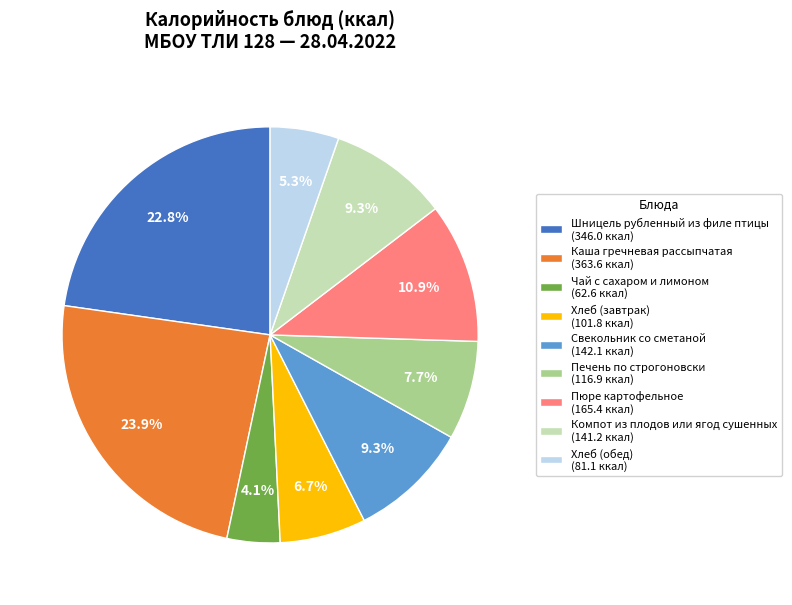

Does any single category account for the majority?

No